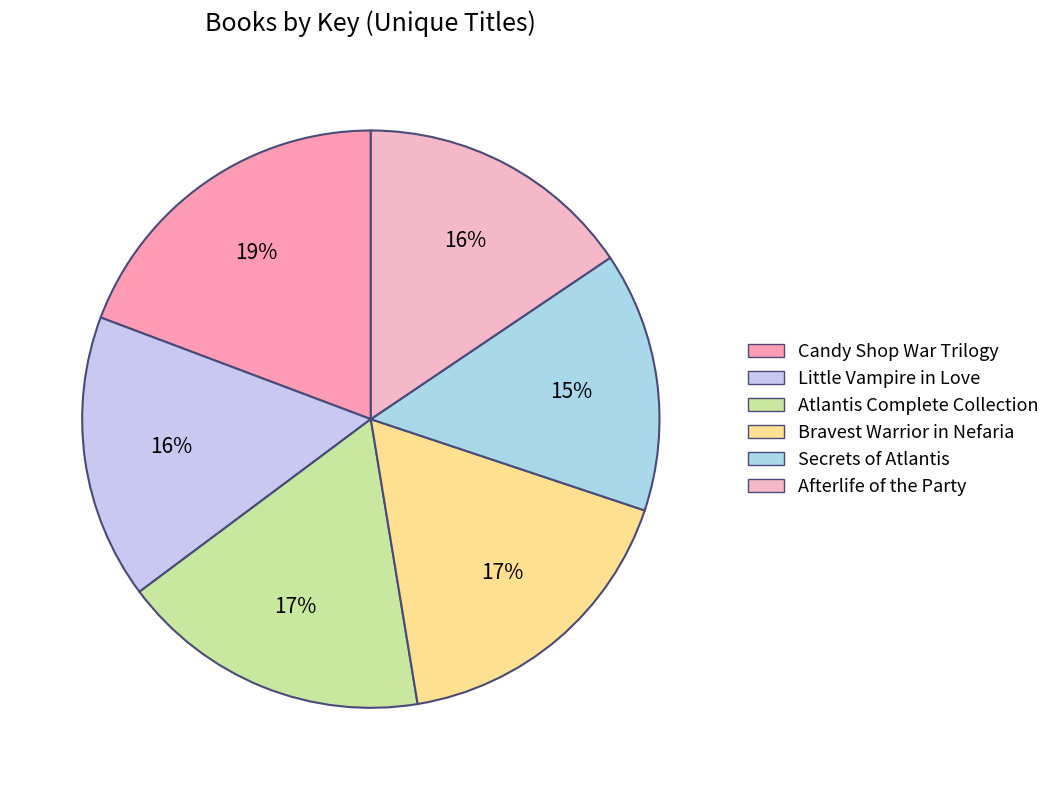

What is the largest slice in the pie chart?

Candy Shop War Trilogy